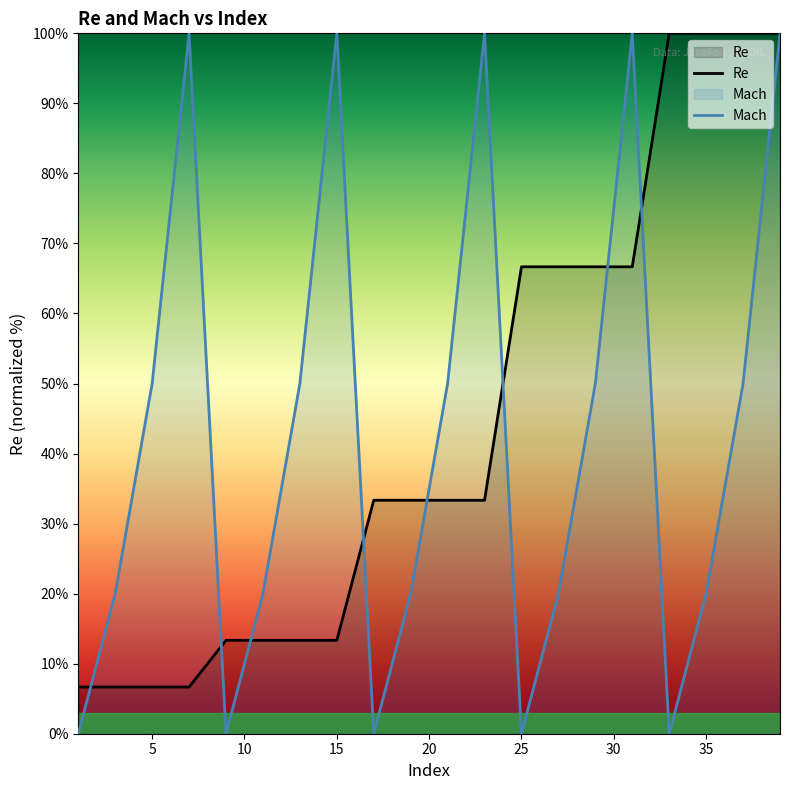

What is the spread (max minus min) of values at 15?

86.7